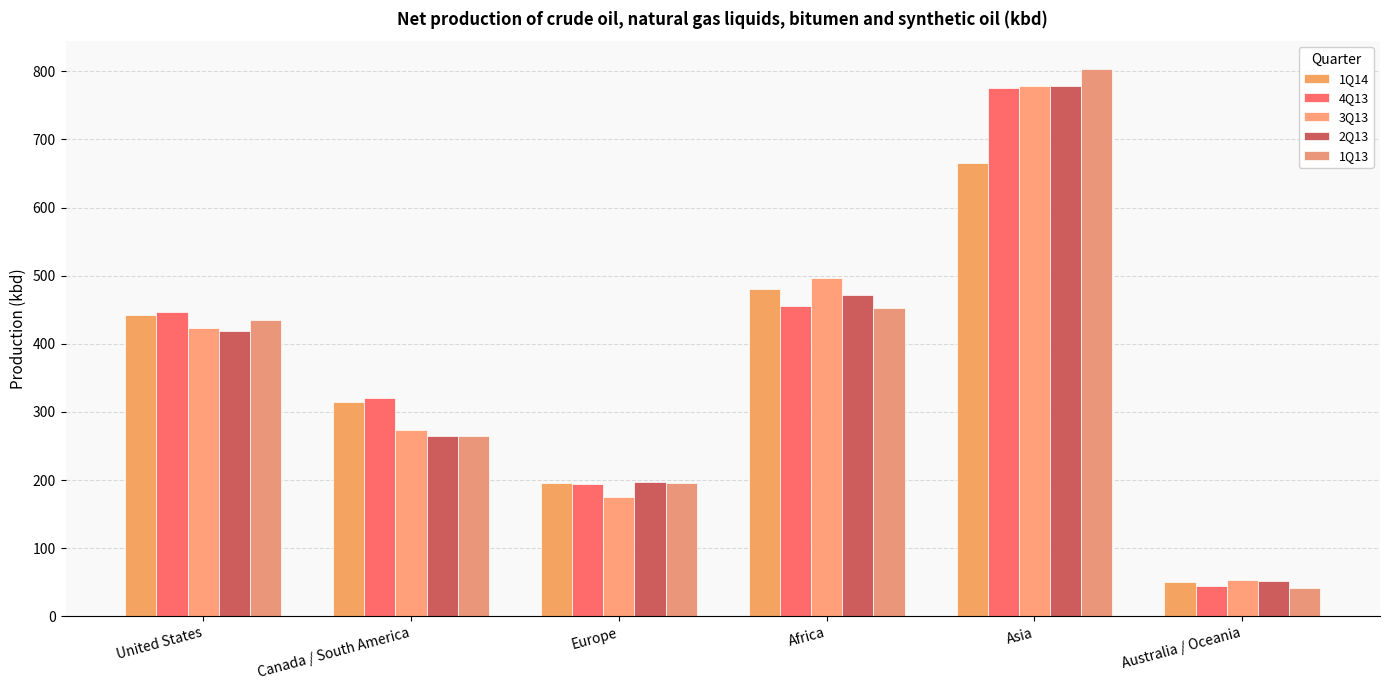

How many bars are there in each group?

5